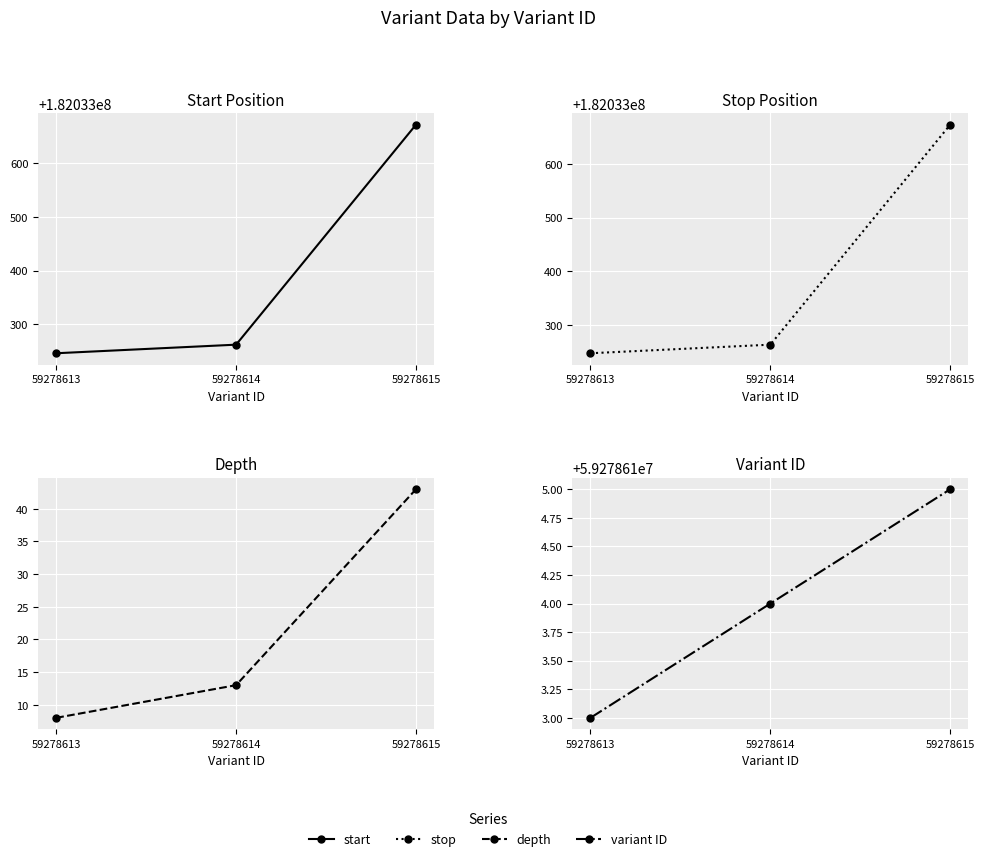

What is the sum of the variant ID values at 59278615 and 59278614?

118557229